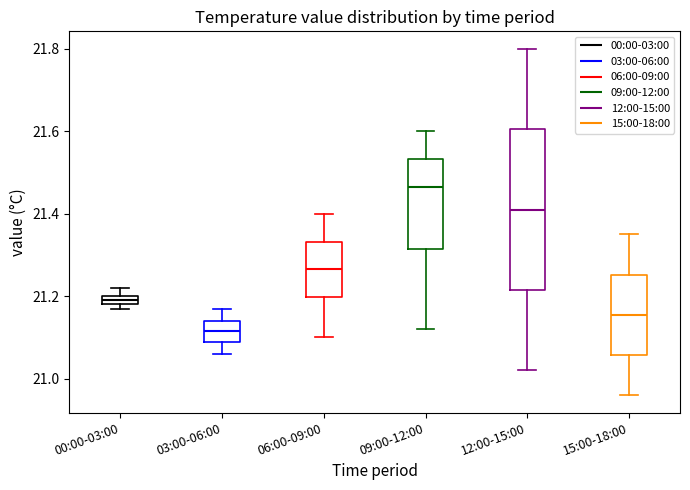

Where is the lower edge of the box for 06:00-09:00 on the y-axis? The values are not printed on the chart, so give them approximately, as read against the axis.

21.20